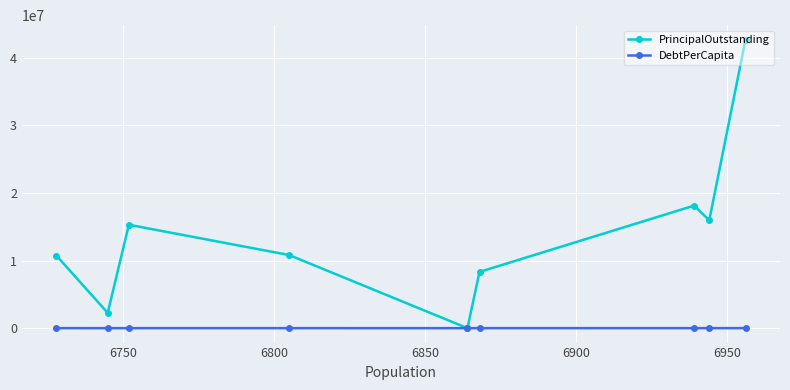

Rank the series by their maximum value, from highest to lowest.

PrincipalOutstanding, DebtPerCapita